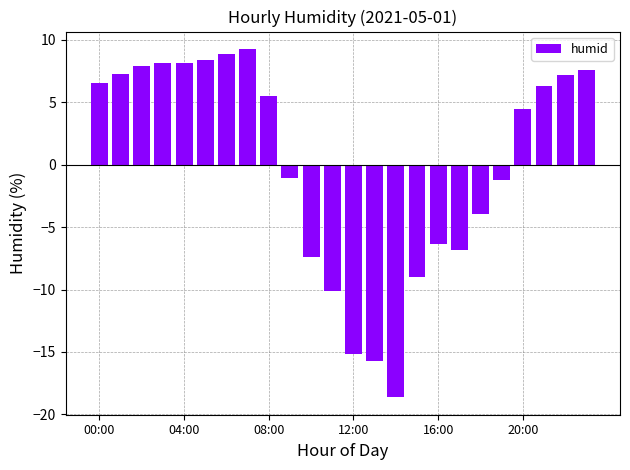

What is the value of the 18th bar from the left?

-6.8